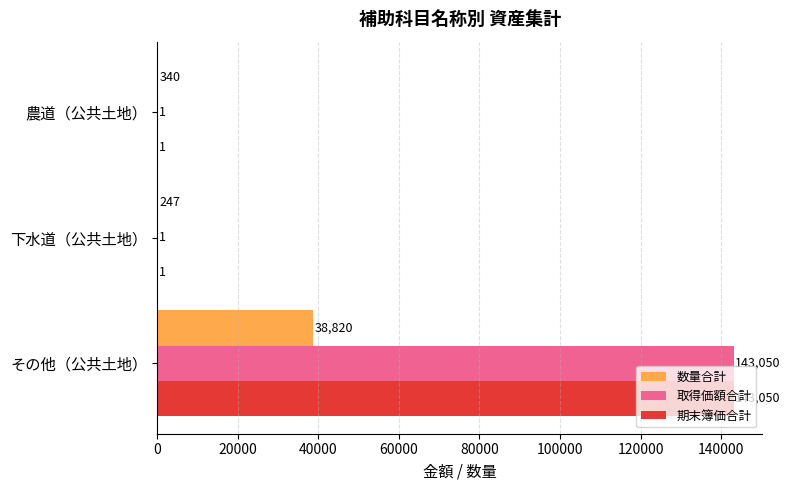

Is the value of 数量合計 at 下水道（公共土地） greater than the value of 期末簿価合計 at 下水道（公共土地）?

Yes